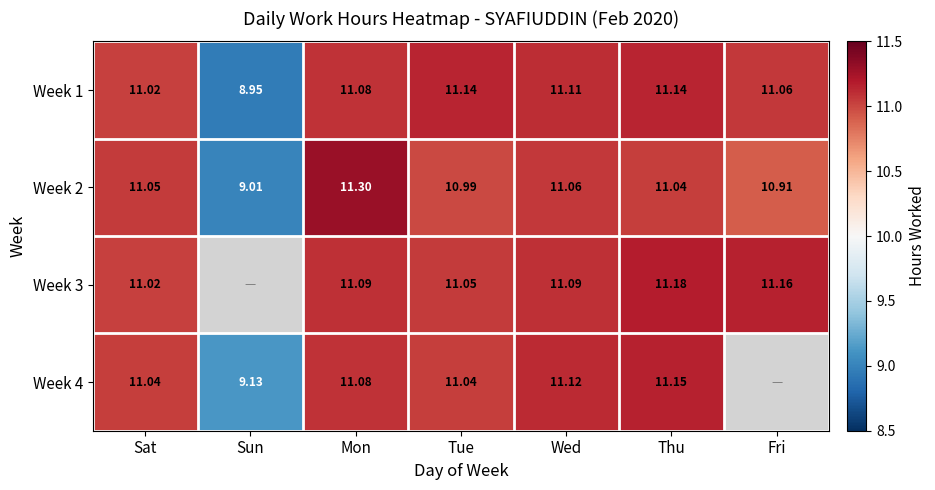

List the labels in order of Week 2 value, smallest first.

Sun, Fri, Tue, Thu, Sat, Wed, Mon